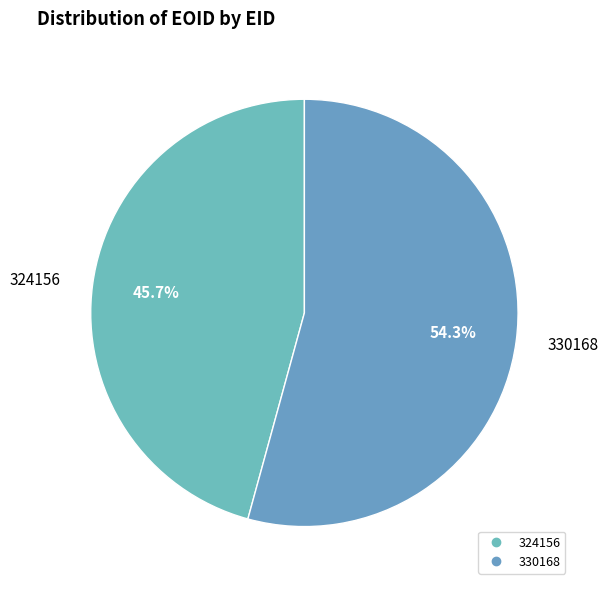

What is the ratio of the value at 330168 to the value at 324156?

1.2